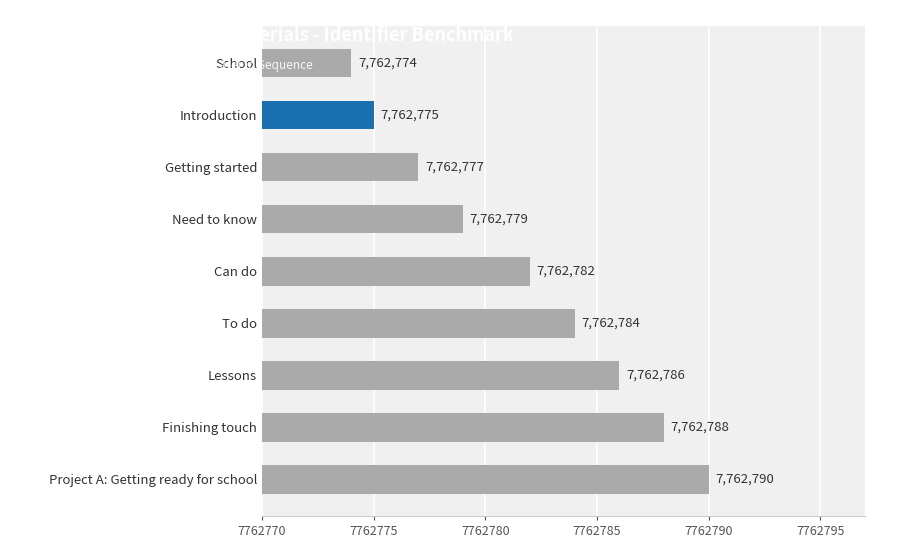

Does the chart contain any negative values?

No